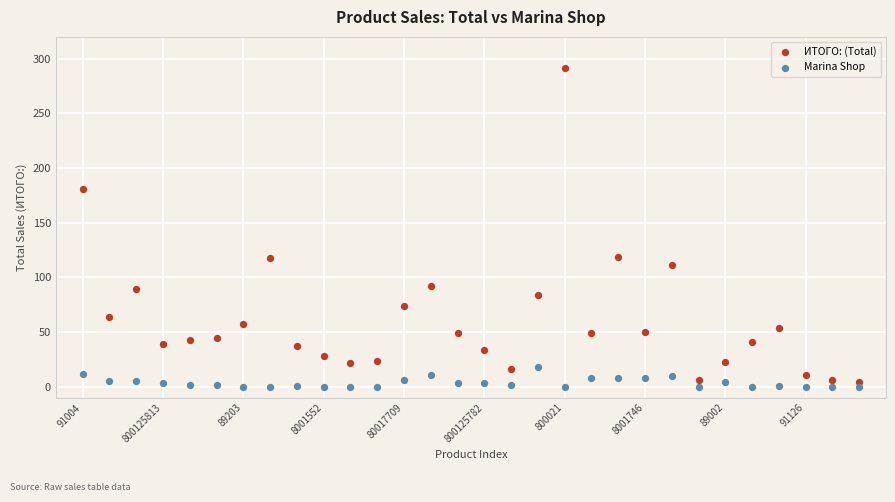

Which series reaches the maximum Y coordinate?

ИТОГО: (Total)